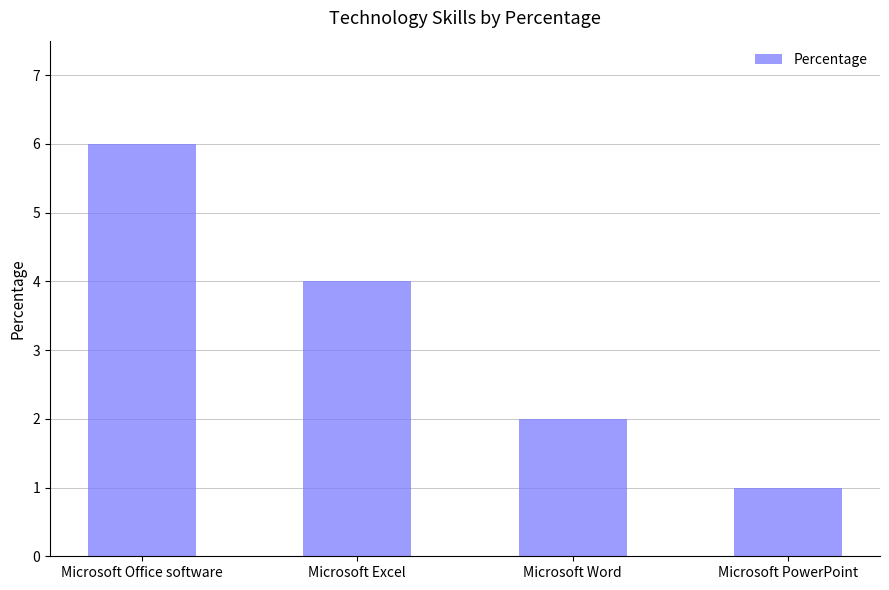

What is the average value?

3